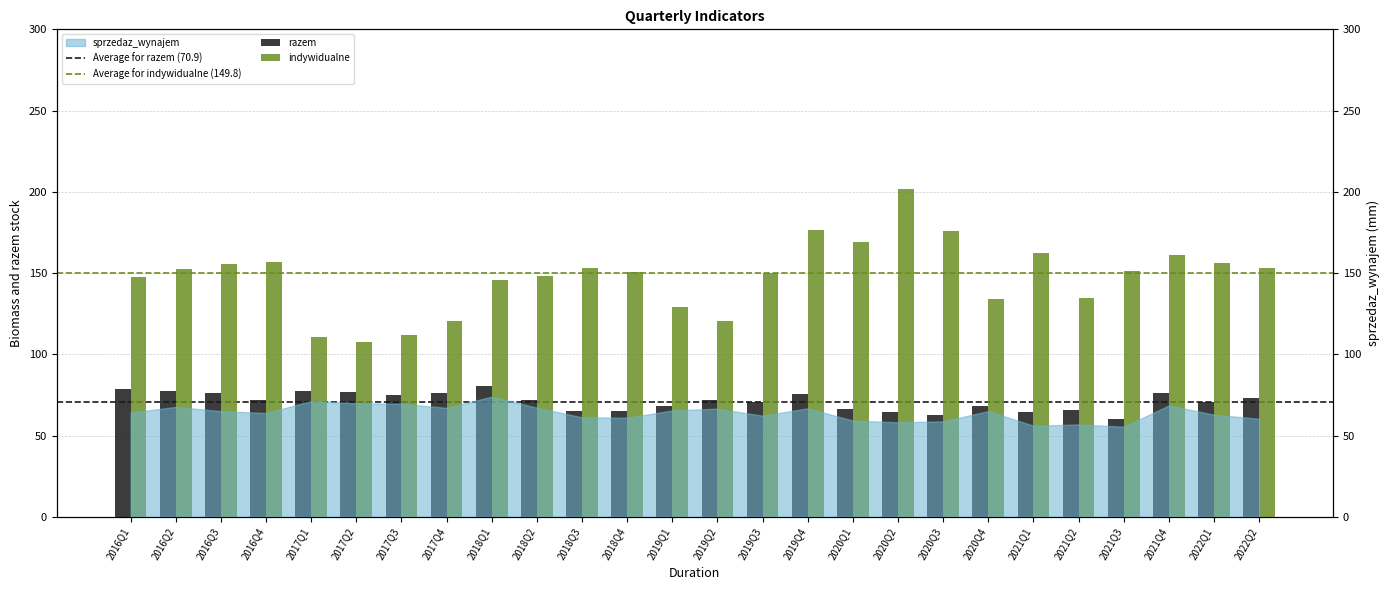

At which label does indywidualne reach its minimum?

2017Q2